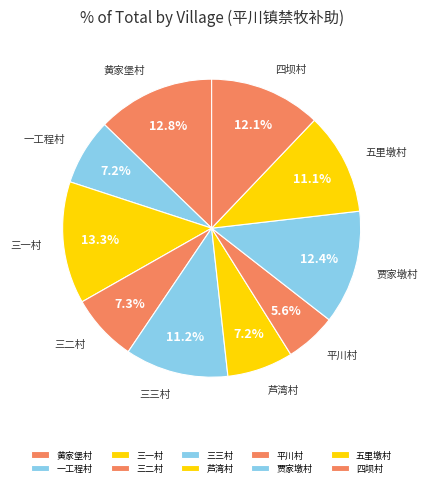

Approximately how many times larger is the value at 平川村 compared to 芦湾村?

0.8